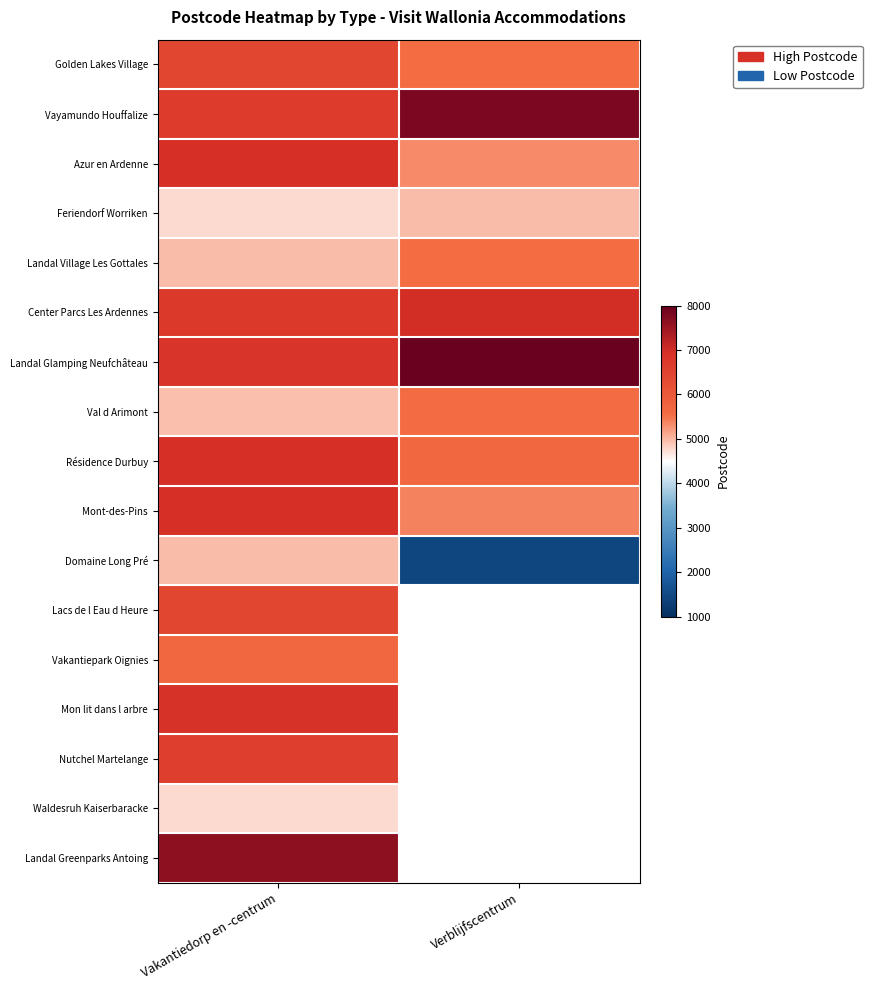

At how many categories does at least one series exceed 1915?

2